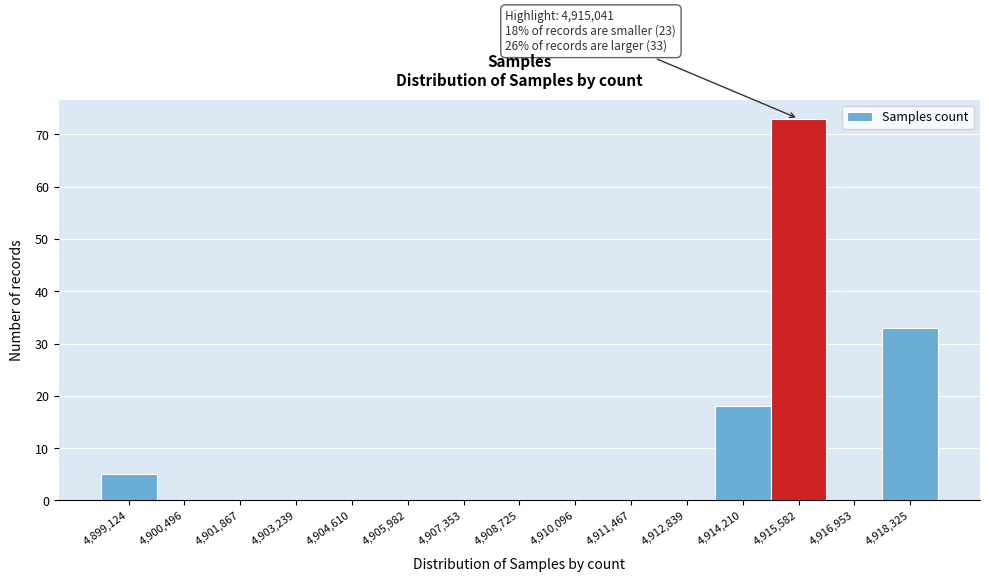

Over which range of the x-axis is the bar tallest?

4914800 to 4916200